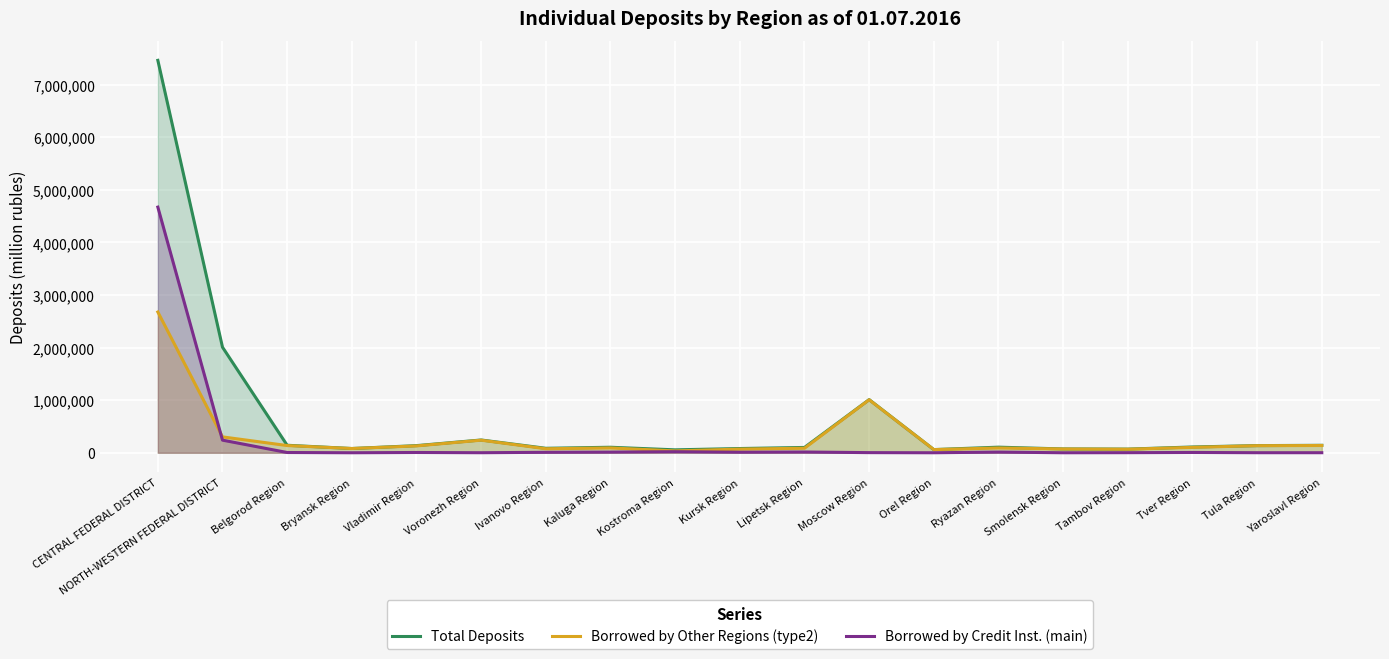

How many categories are shown in the chart?

19